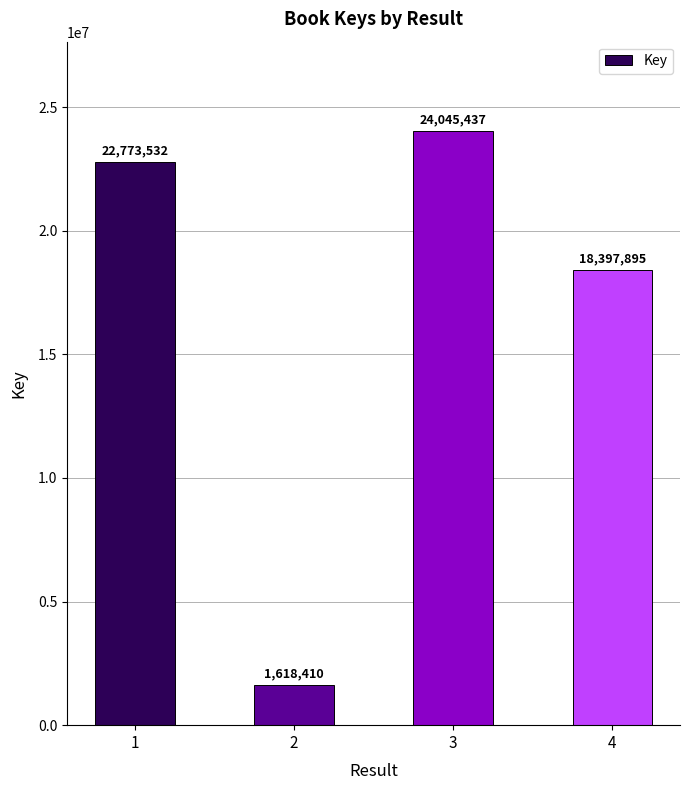

Rank the categories by value from lowest to highest.

2, 4, 1, 3